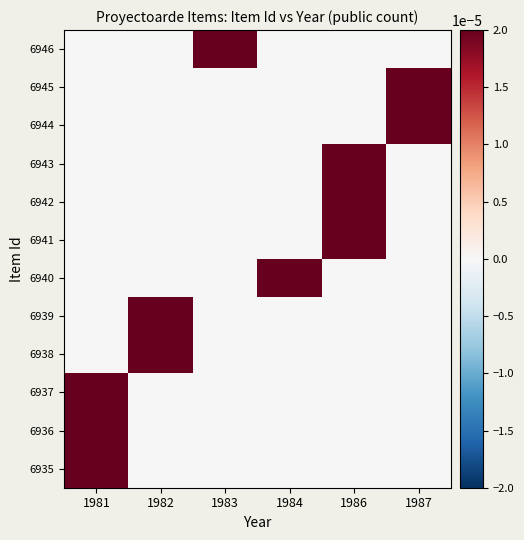

Reading right to left, transcribe all the data shown in this chart.

6946: 1987=0	1986=0	1984=0	1983=1	1982=0	1981=0
6945: 1987=1	1986=0	1984=0	1983=0	1982=0	1981=0
6944: 1987=1	1986=0	1984=0	1983=0	1982=0	1981=0
6943: 1987=0	1986=1	1984=0	1983=0	1982=0	1981=0
6942: 1987=0	1986=1	1984=0	1983=0	1982=0	1981=0
6941: 1987=0	1986=1	1984=0	1983=0	1982=0	1981=0
6940: 1987=0	1986=0	1984=1	1983=0	1982=0	1981=0
6939: 1987=0	1986=0	1984=0	1983=0	1982=1	1981=0
6938: 1987=0	1986=0	1984=0	1983=0	1982=1	1981=0
6937: 1987=0	1986=0	1984=0	1983=0	1982=0	1981=1
6936: 1987=0	1986=0	1984=0	1983=0	1982=0	1981=1
6935: 1987=0	1986=0	1984=0	1983=0	1982=0	1981=1